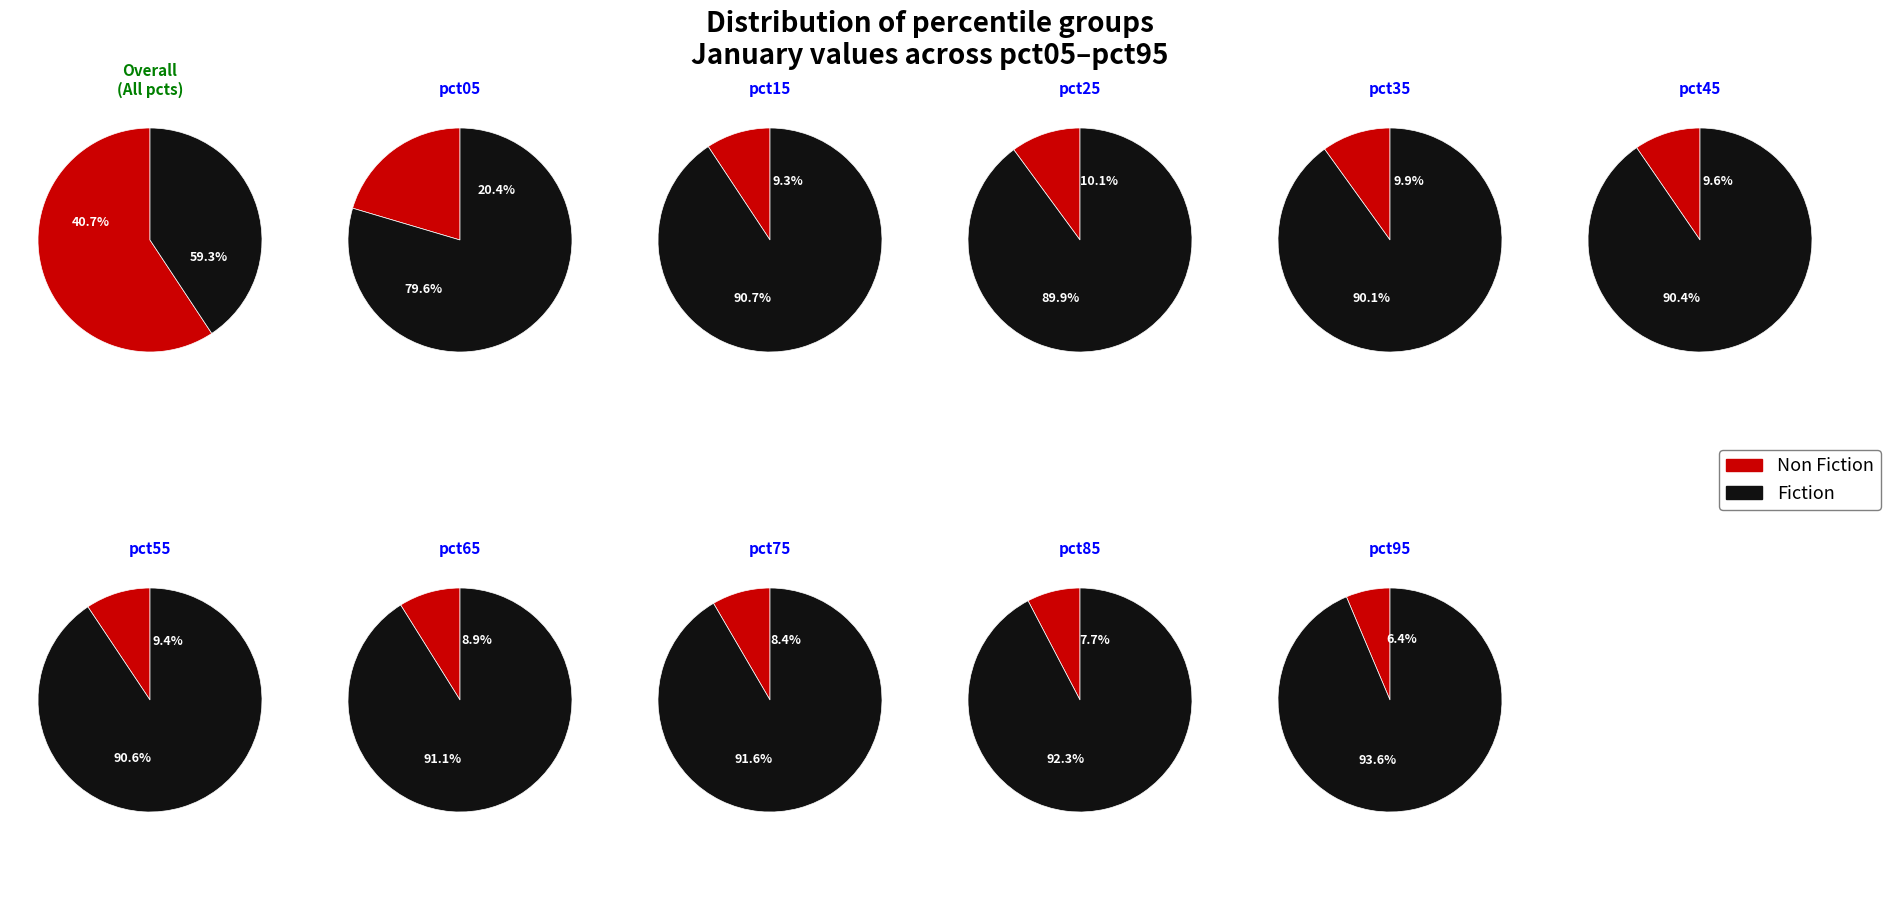

The pct95 slice represents 1% of the pie. True or false?

False